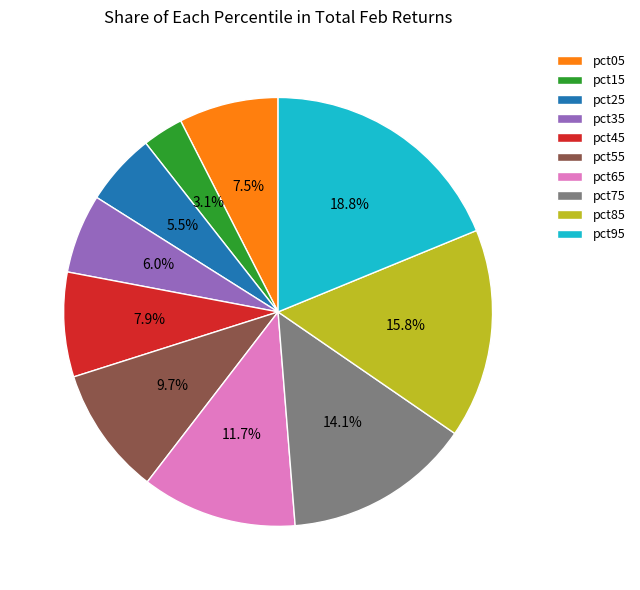

Is there a majority slice in this chart?

No